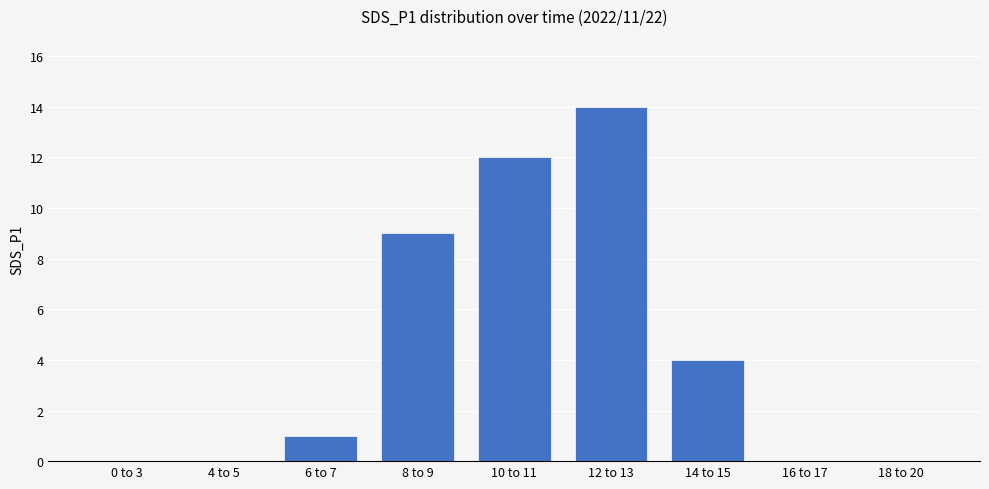

The chart shows a value of 12 at 10 to 11. True or false?

True